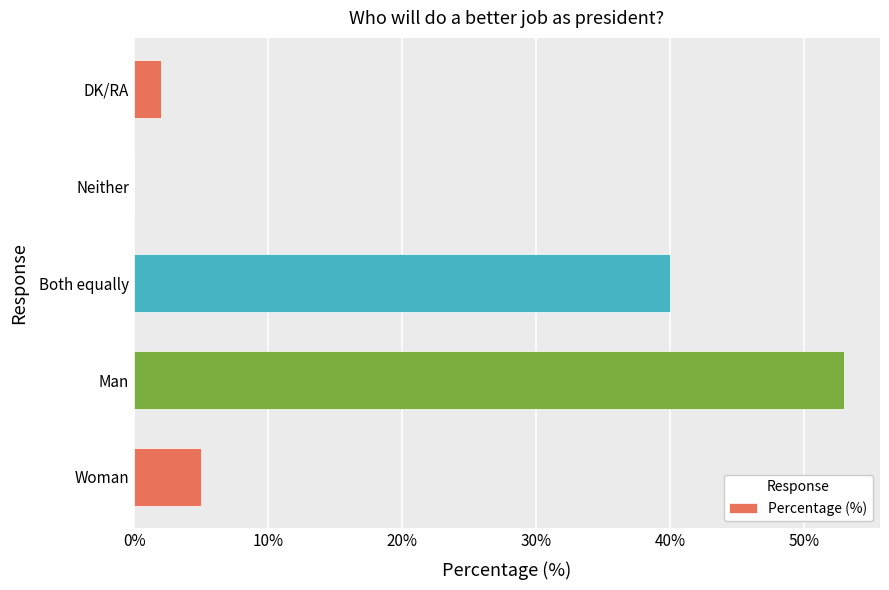

Where is the data nearest to the value 26?

Both equally